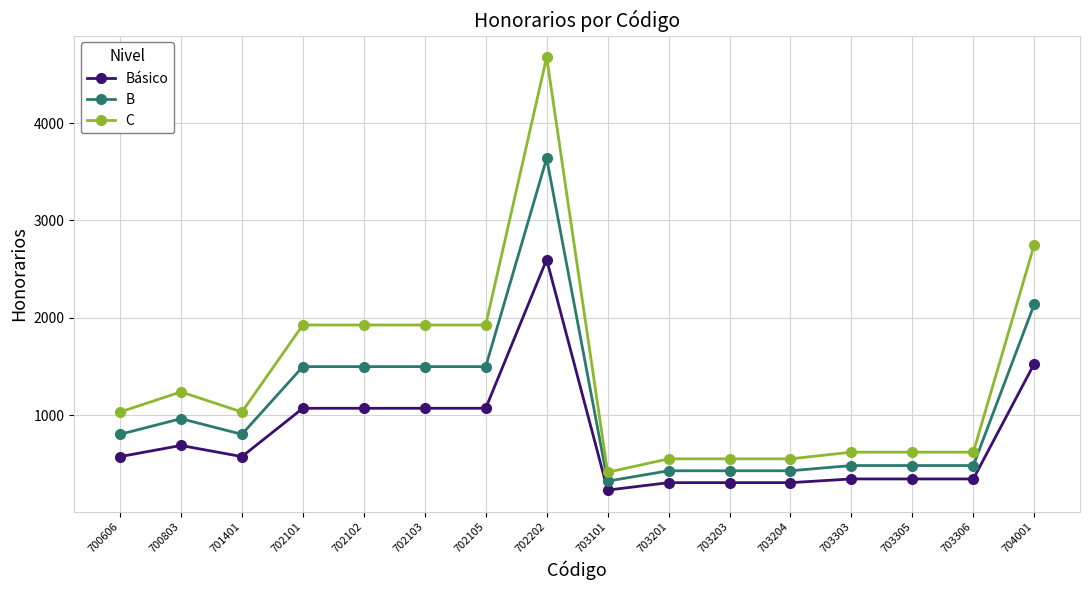

Which label corresponds to the smallest value in the chart?

703101